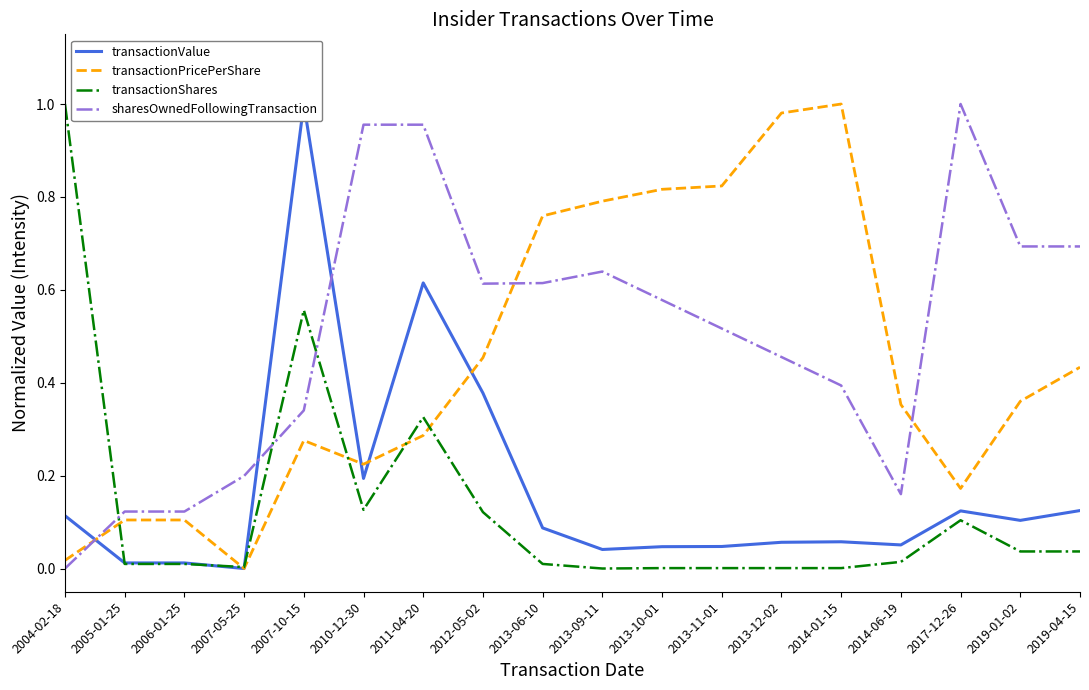

What are all the series names shown in the legend?

transactionValue, transactionPricePerShare, transactionShares, sharesOwnedFollowingTransaction